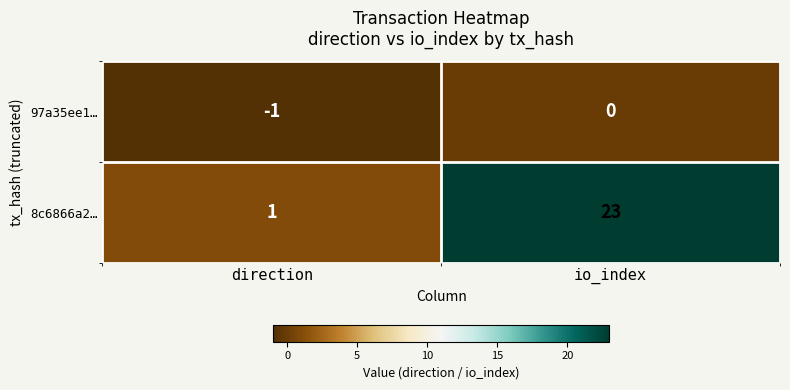

Which series has the largest range (max minus min)?

8c6866a2…